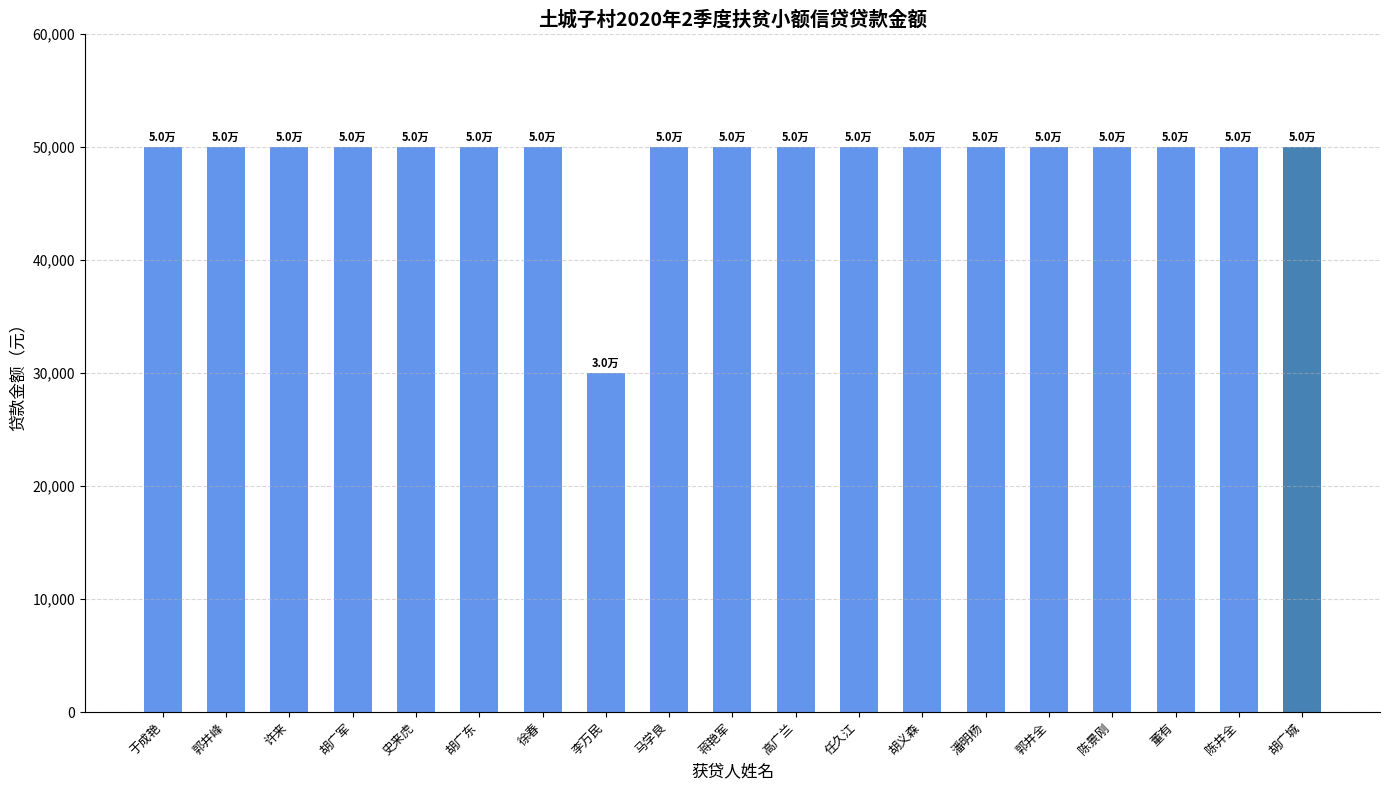

What is the label of the 15th bar from the left?

郭井全